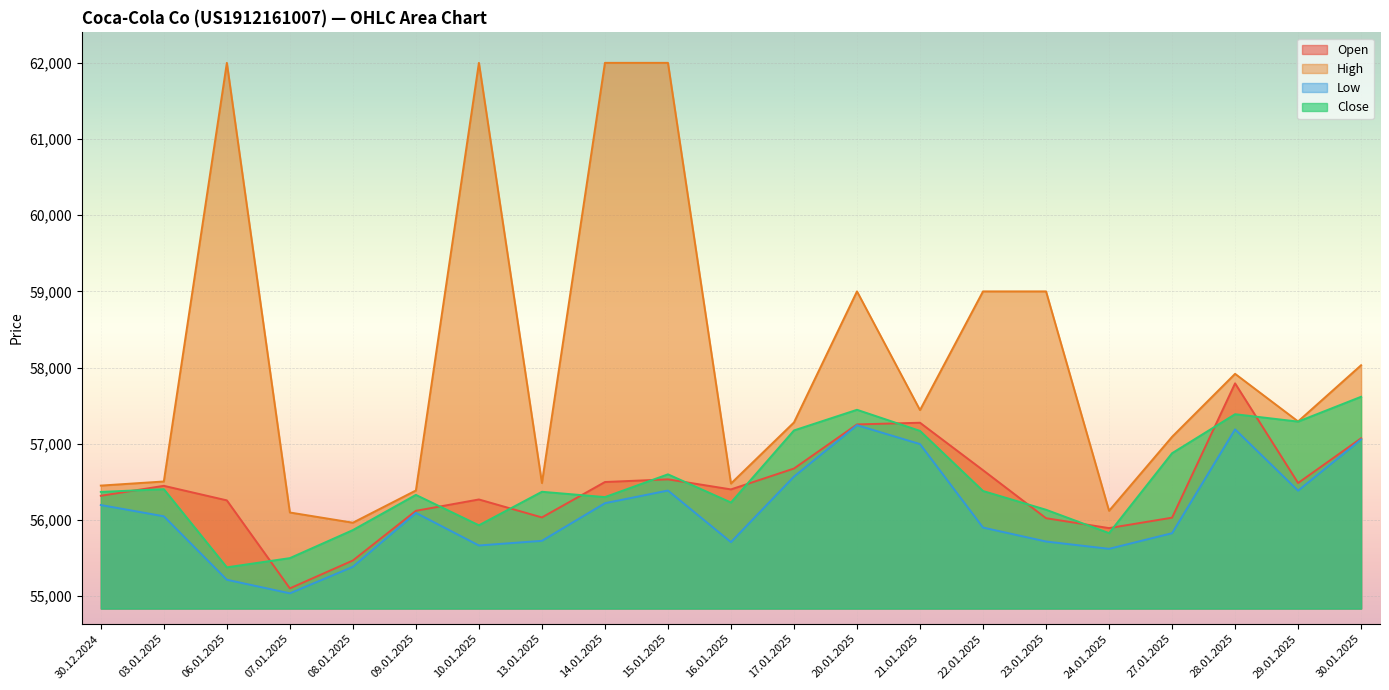

What position from the left is 16.01.2025?

11